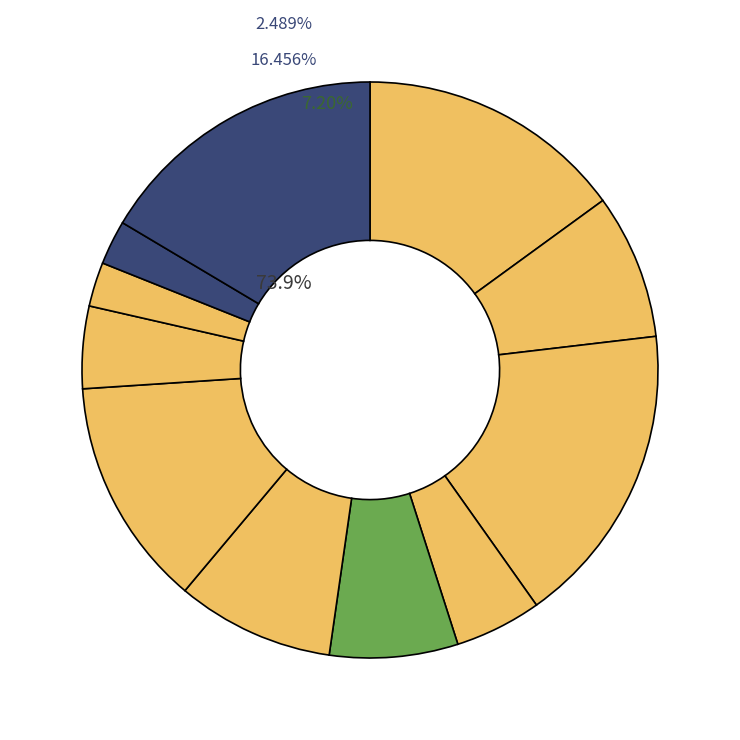

Which slice is the largest?

Батон нарезной масло сыр